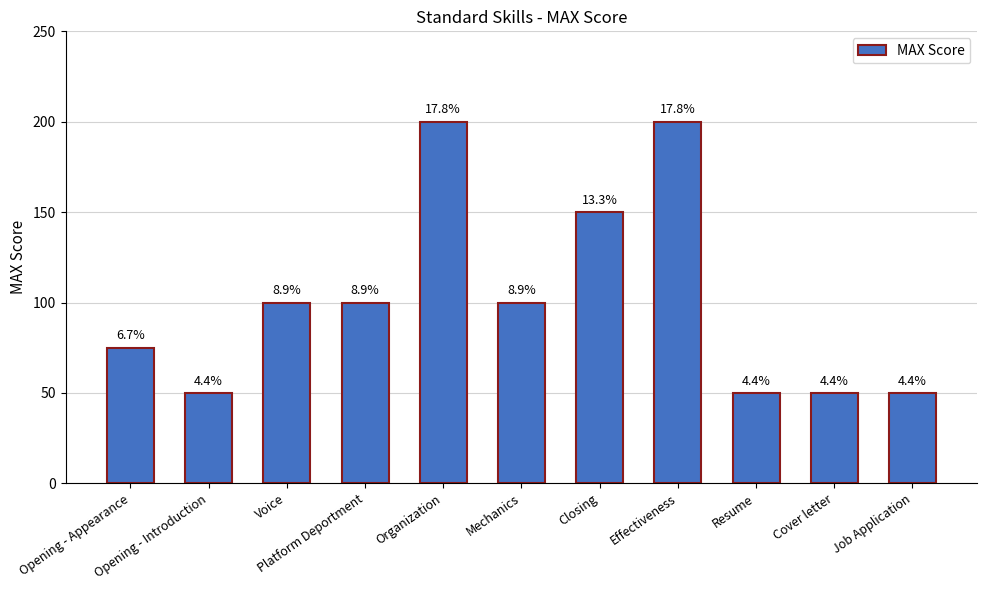

What is the value of the 2nd bar from the left?

50